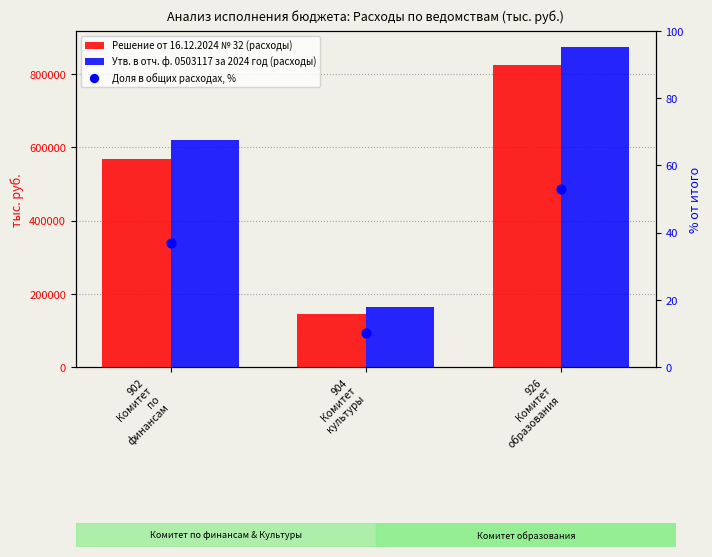

Is the value of Доля в общих расходах, % at 904
Комитет
культуры greater than the value of Решение от 16.12.2024 № 32 (расходы) at 926
Комитет
образования?

No